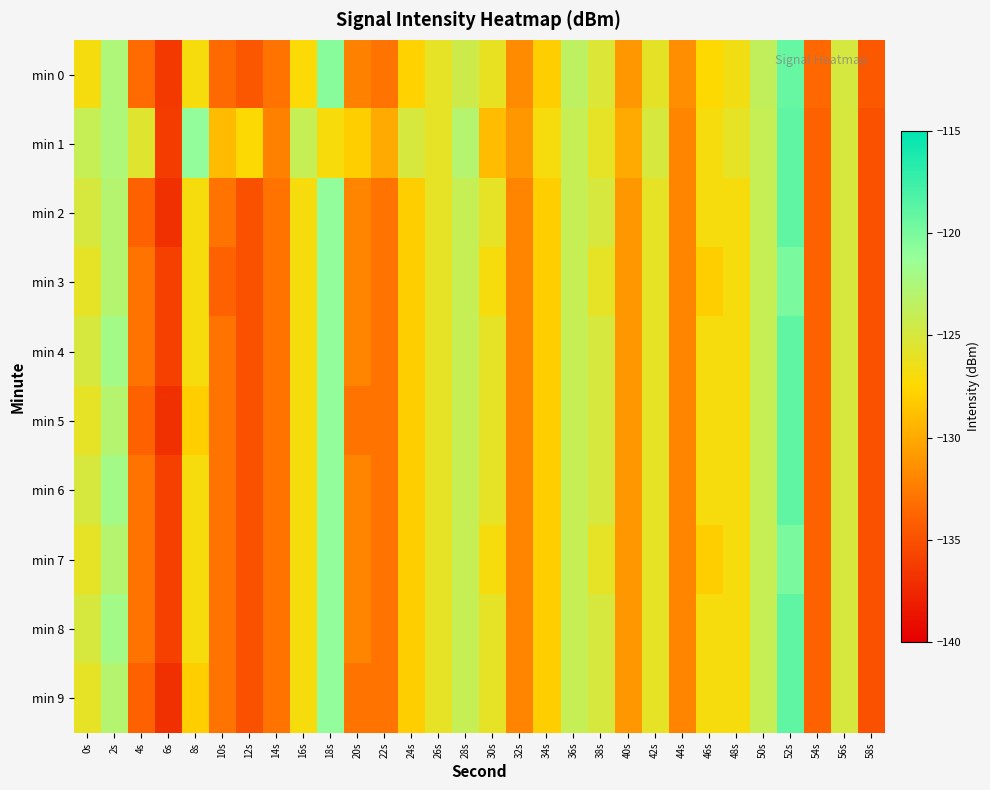

At 32s, list the series in order from largest to smallest.

min 1, min 0, min 2, min 3, min 4, min 5, min 6, min 7, min 8, min 9